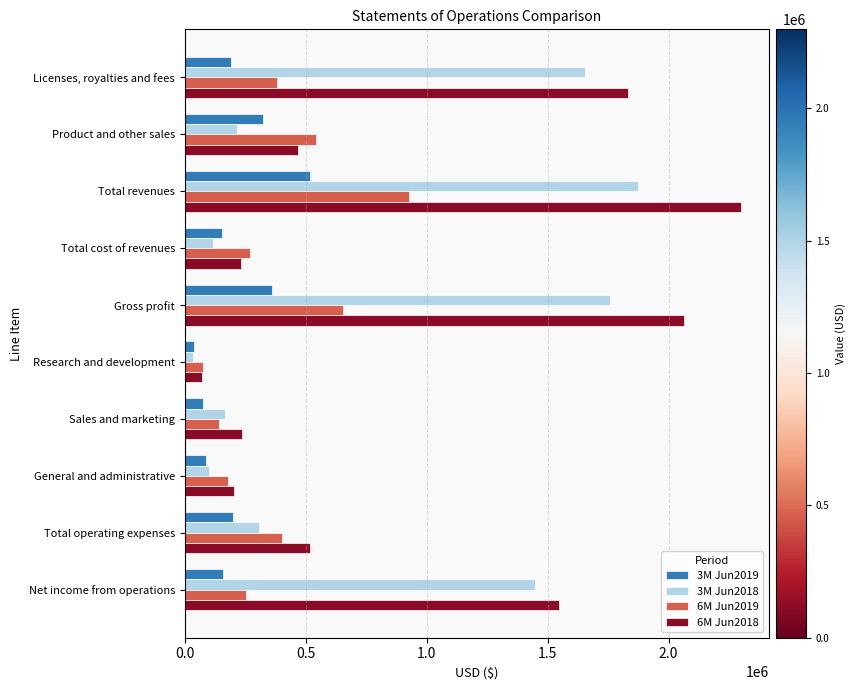

At which category is the sum across all series the highest?

Total revenues